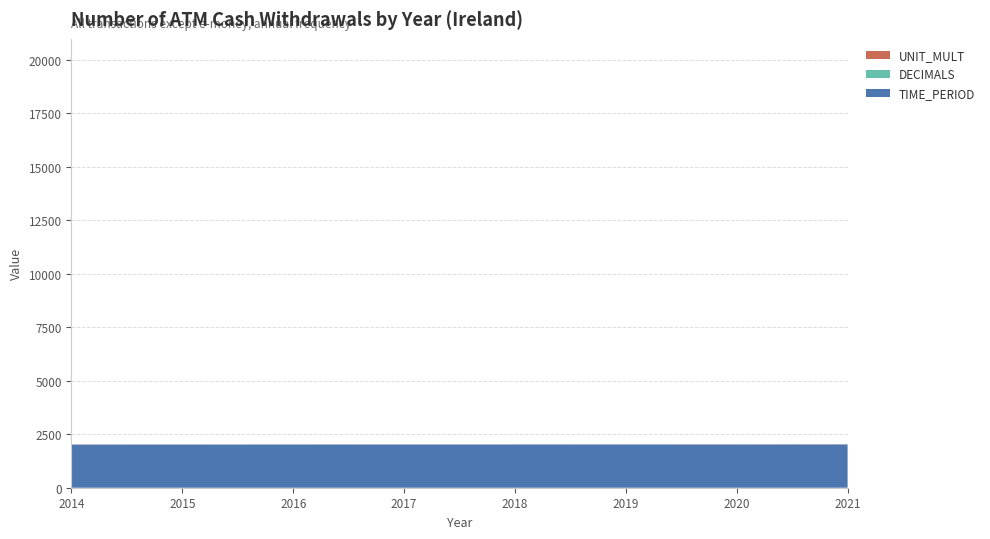

Reading left to right, extract all data points from this chart.

TIME_PERIOD: 2014	2015	2016	2017	2018	2019	2020	2021
DECIMALS: 3	3	3	3	3	3	3	3
UNIT_MULT: 6	6	6	6	6	6	6	6